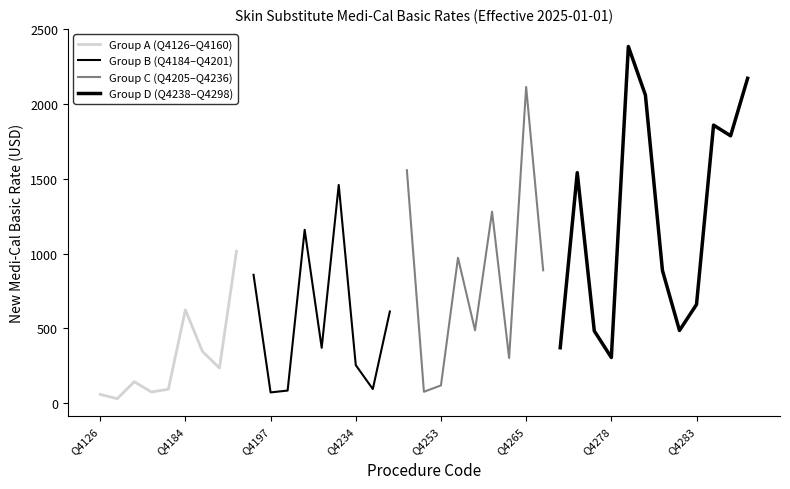

True or false: the data shows 1295.2 at Q4280.

False